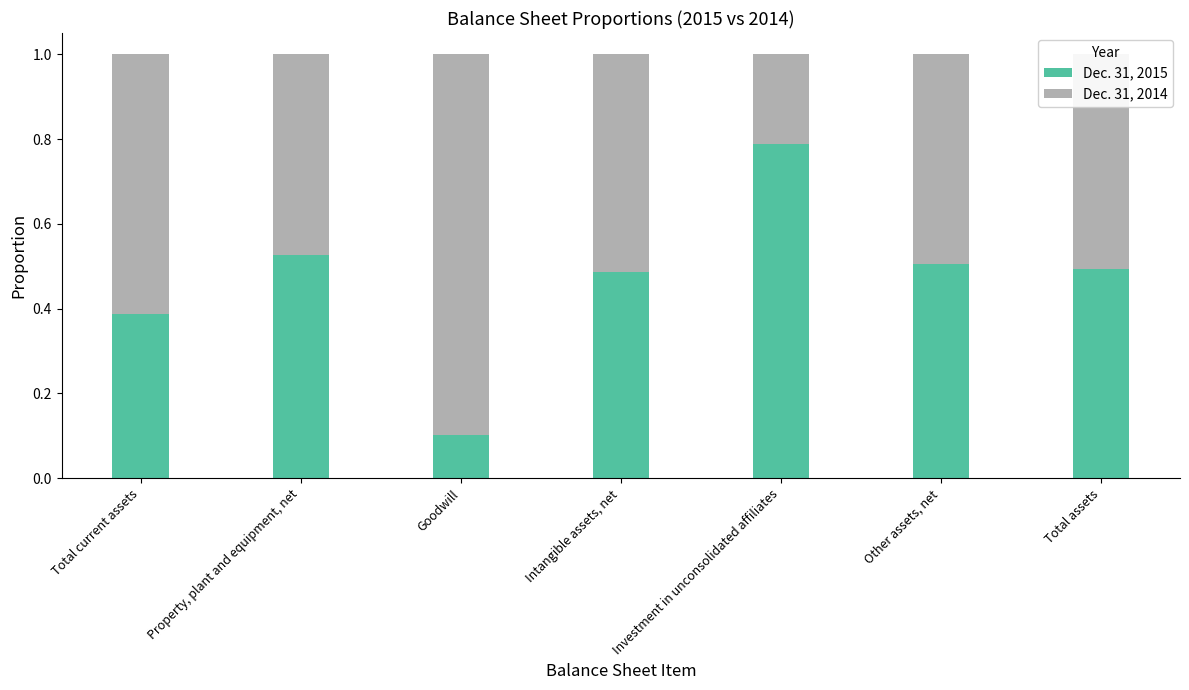

At which label does Dec. 31, 2015 reach its minimum?

Goodwill